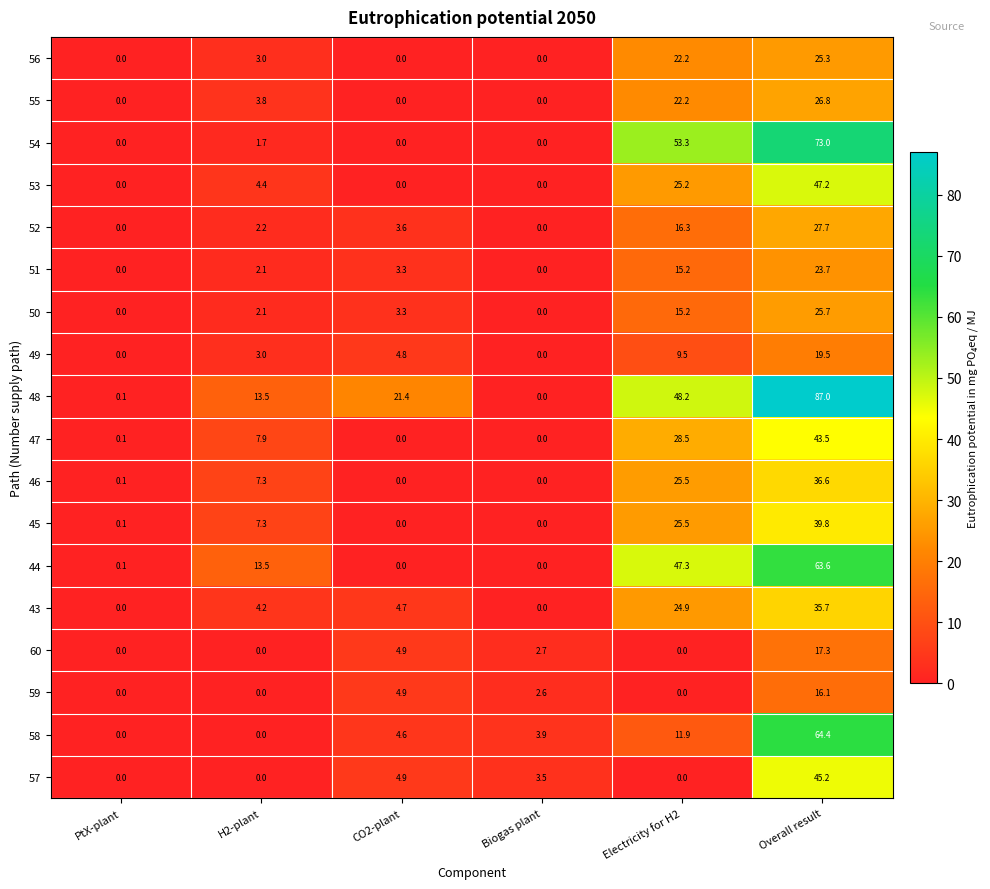

True or false: 44 has a value of 0.1 at PtX-plant.

True